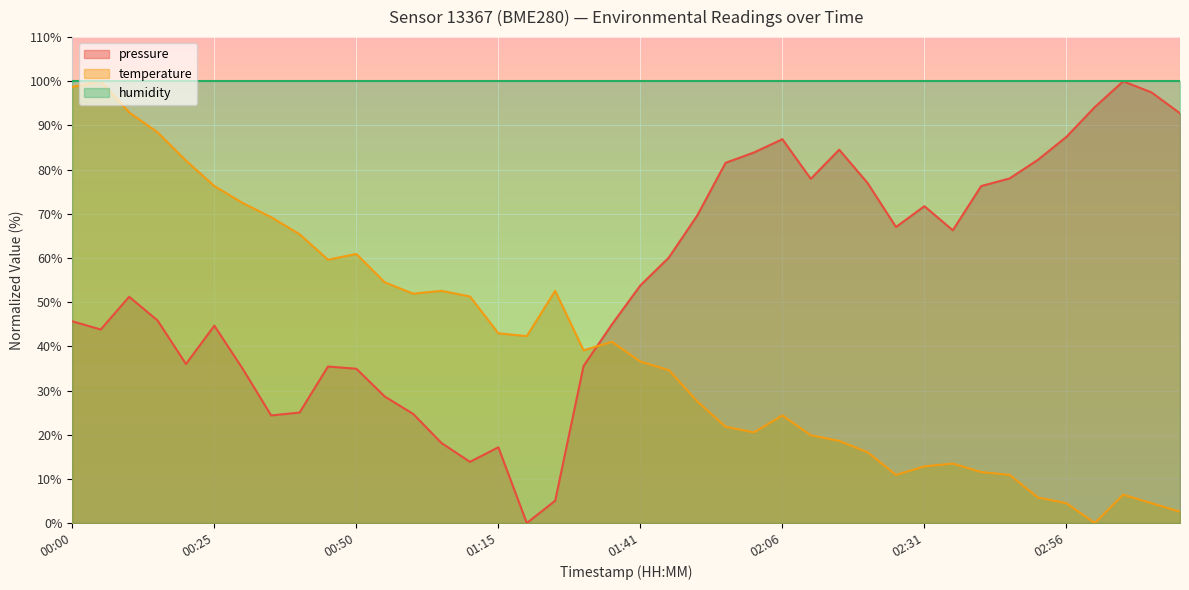

What is the highest value of the pressure series?

100.0